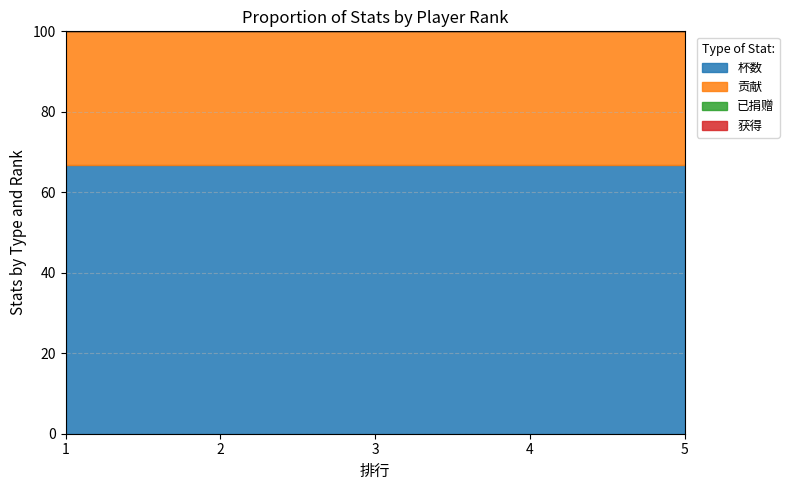

At 5, list the series in order from smallest to largest.

已捐赠, 获得, 贡献, 杯数